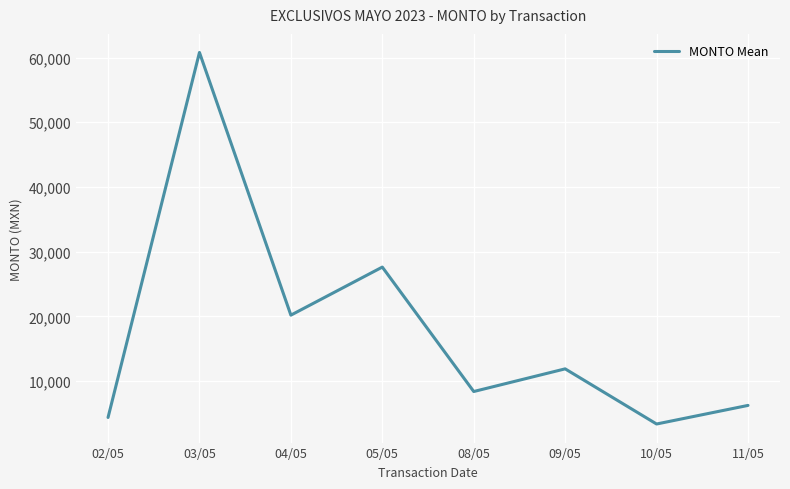

True or false: the data shows 3367.5 at 10/05.

True